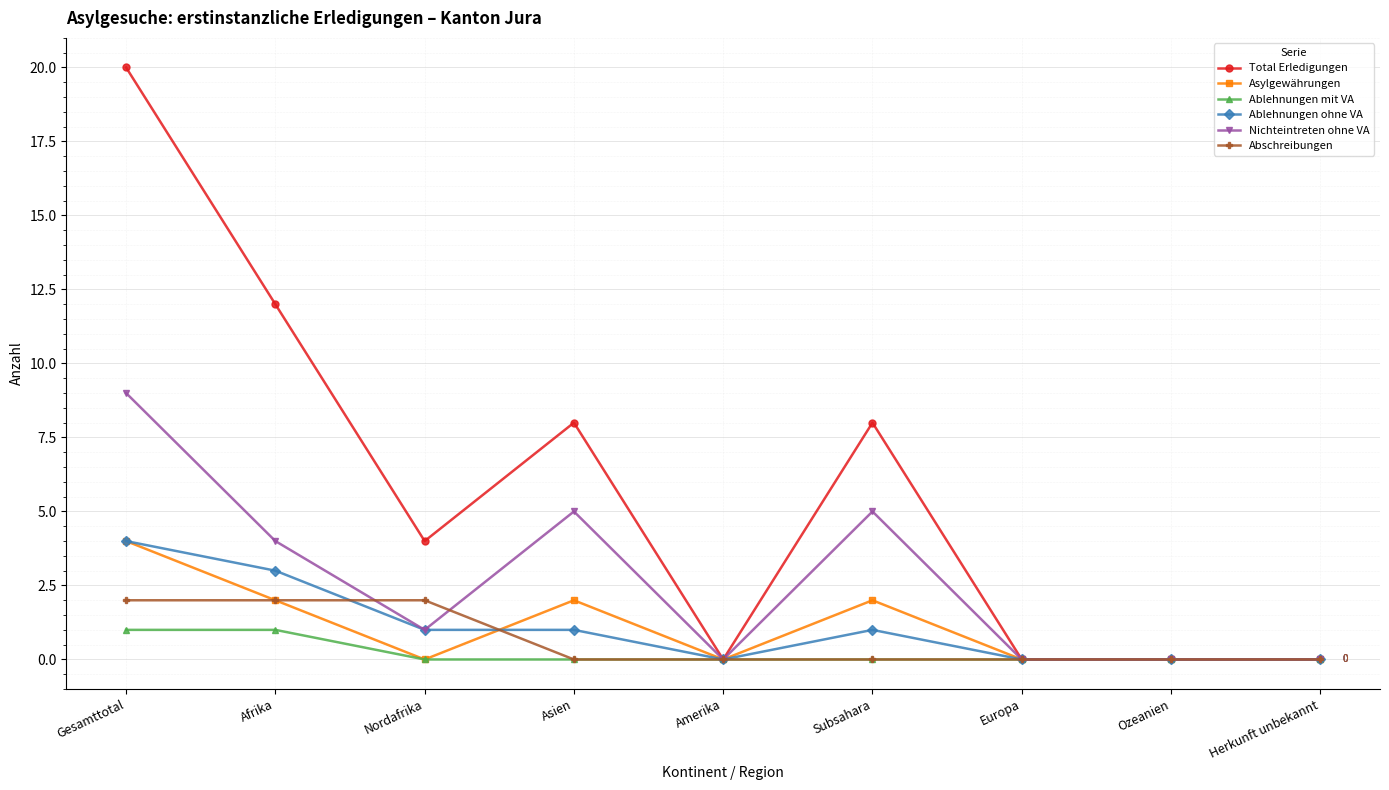

The Ablehnungen mit VA series shows 1 at Subsahara. True or false?

False